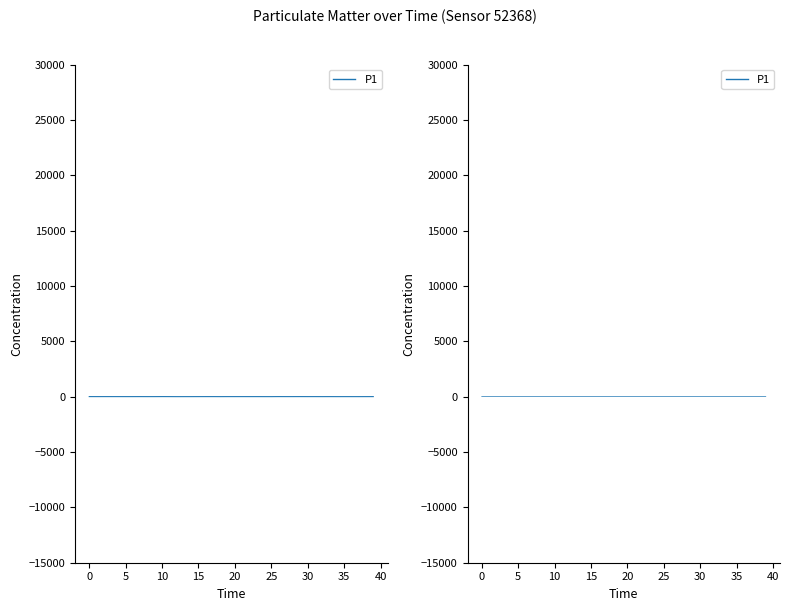

Does the chart have visible grid lines?

No